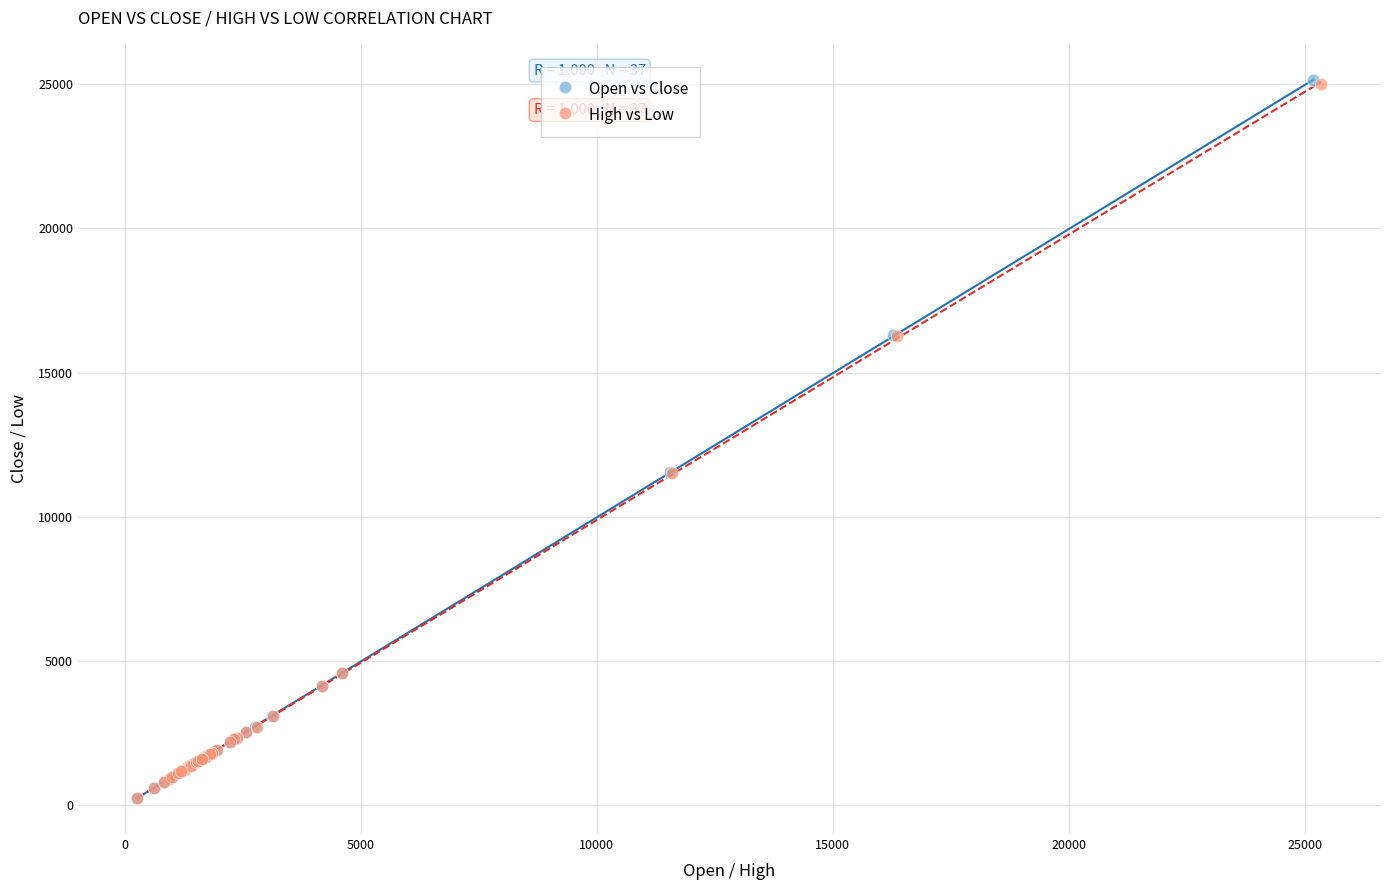

Which series has the largest Y range (max minus min)?

Open vs Close